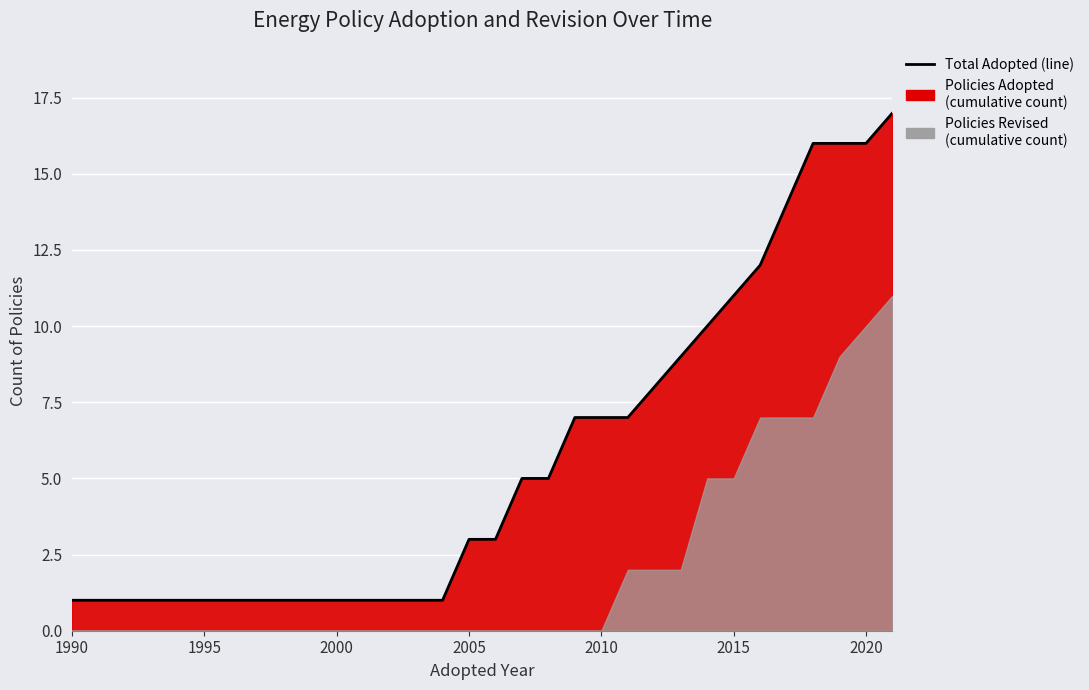

What is the value of the 30th point from the left?

16